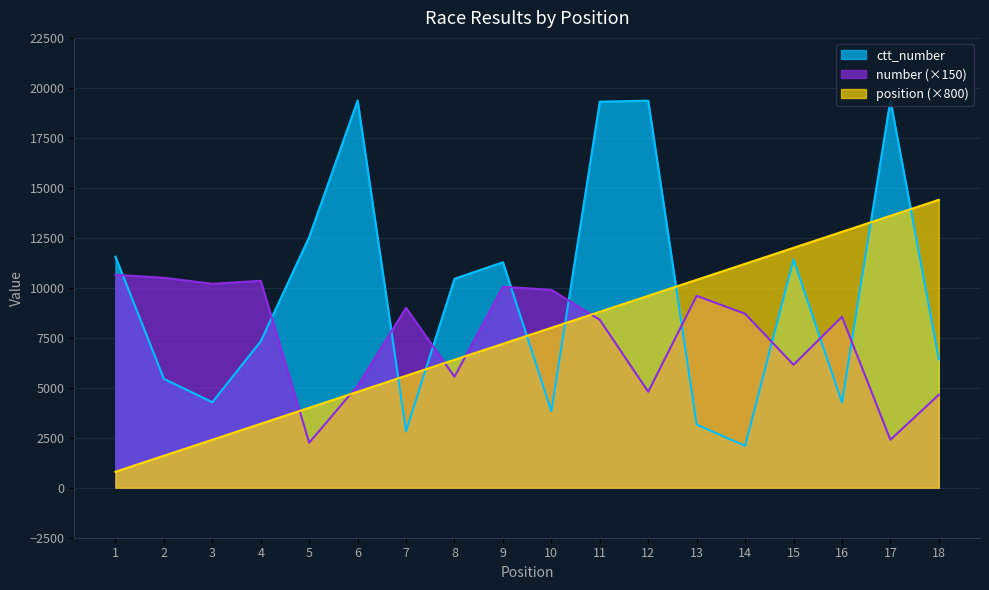

Reading right to left, extract all data points from this chart.

ctt_number: 18=6425	17=19391	16=4268	15=11421	14=2094	13=3158	12=19359	11=19310	10=3828	9=11279	8=10450	7=2824	6=19368	5=12537	4=7326	3=4278	2=5447	1=11556
number: 18=4650	17=2400	16=8550	15=6150	14=8700	13=9600	12=4800	11=8400	10=9900	9=10050	8=5550	7=9000	6=5100	5=2250	4=10350	3=10200	2=10500	1=10650
position: 18=14400	17=13600	16=12800	15=12000	14=11200	13=10400	12=9600	11=8800	10=8000	9=7200	8=6400	7=5600	6=4800	5=4000	4=3200	3=2400	2=1600	1=800